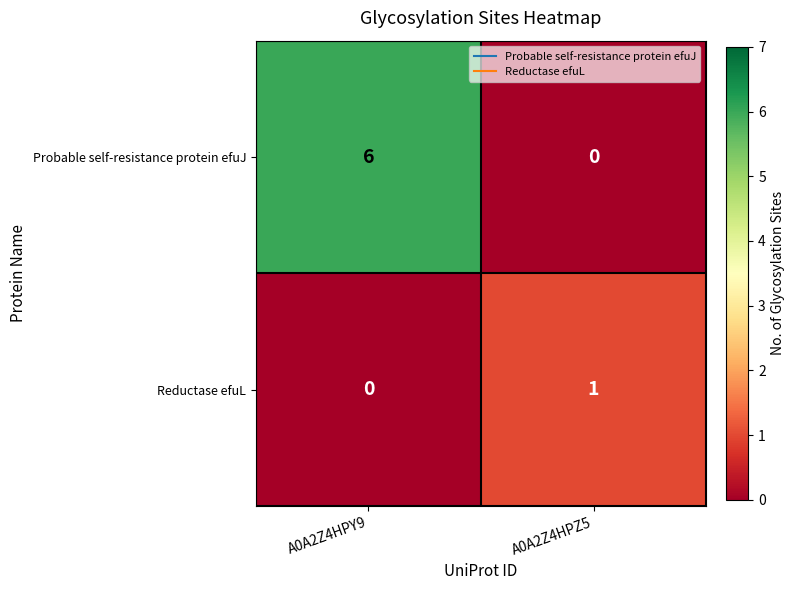

What is the difference between the highest and lowest values at A0A2Z4HPZ5?

1